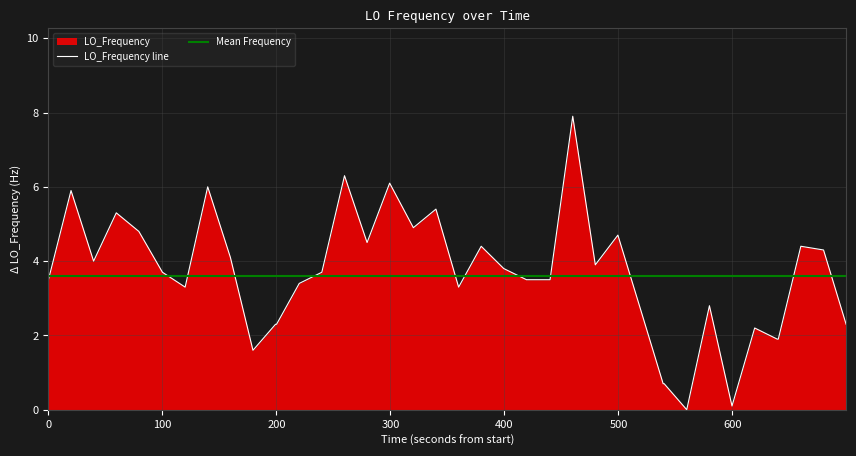

What is the highest value of the LO_Frequency line series?

7.9